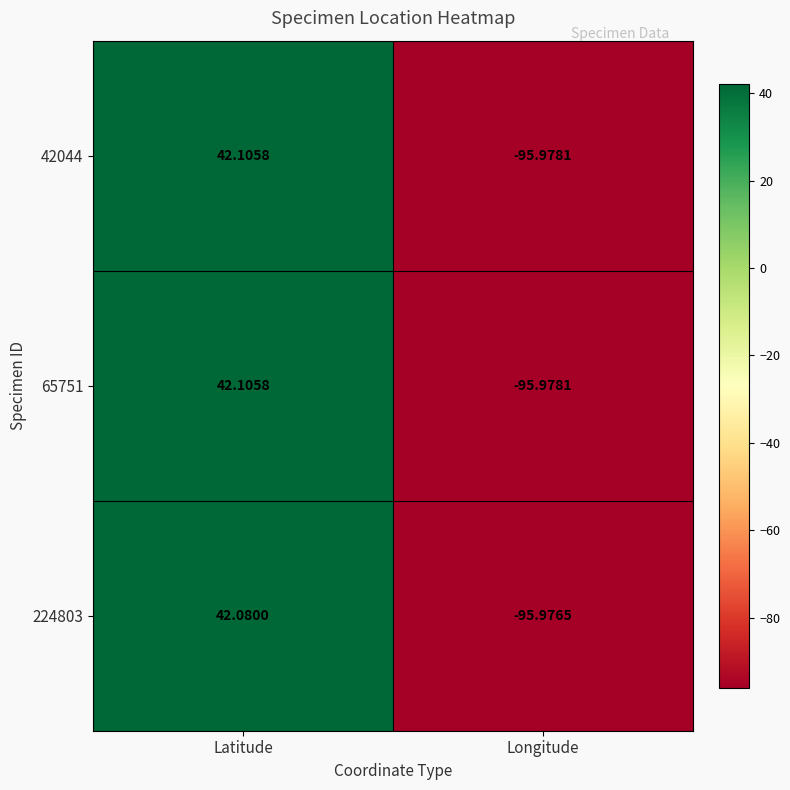

At which label is 65751 closest to -26?

Latitude